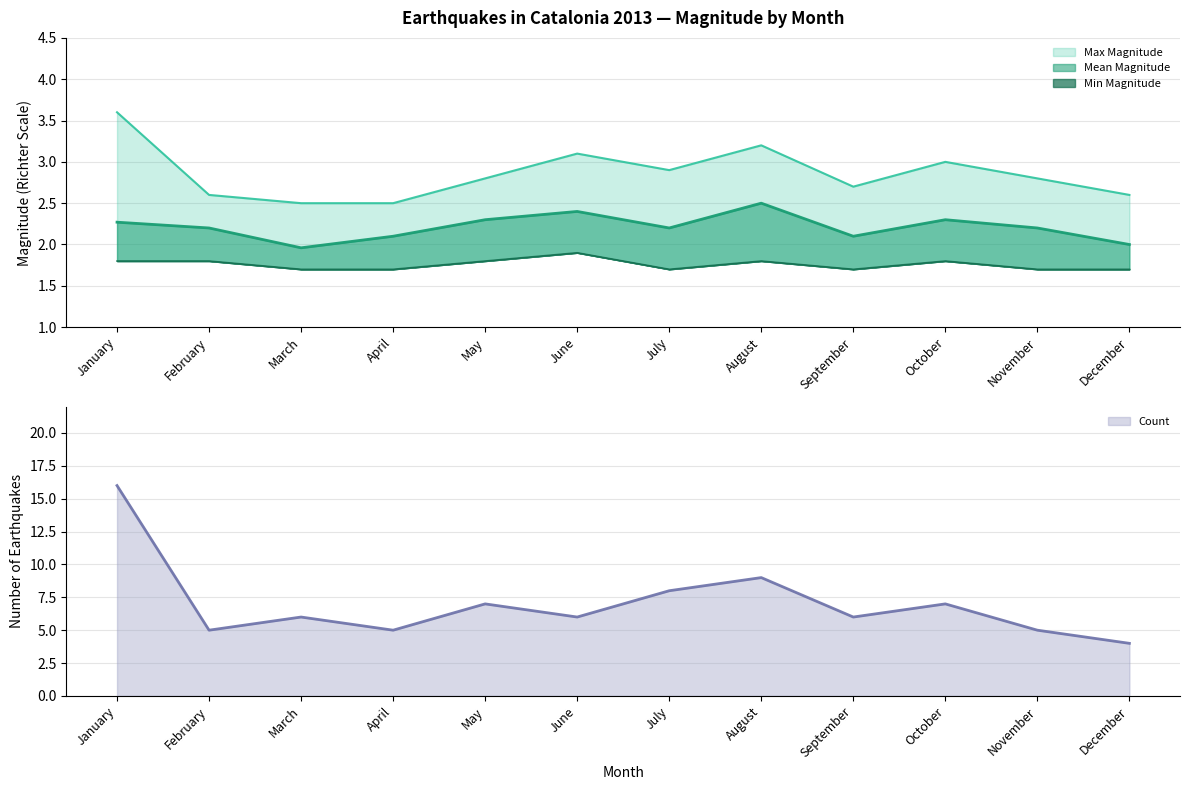

At November, list the series in order from largest to smallest.

Count, Max Magnitude, Mean Magnitude, Min Magnitude